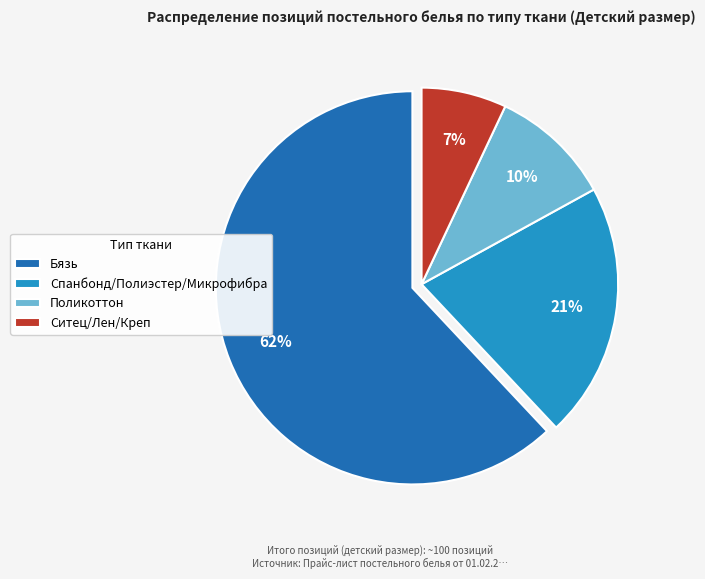

Do Ситец/Лен/Креп and Поликоттон together represent more than half of the pie?

No